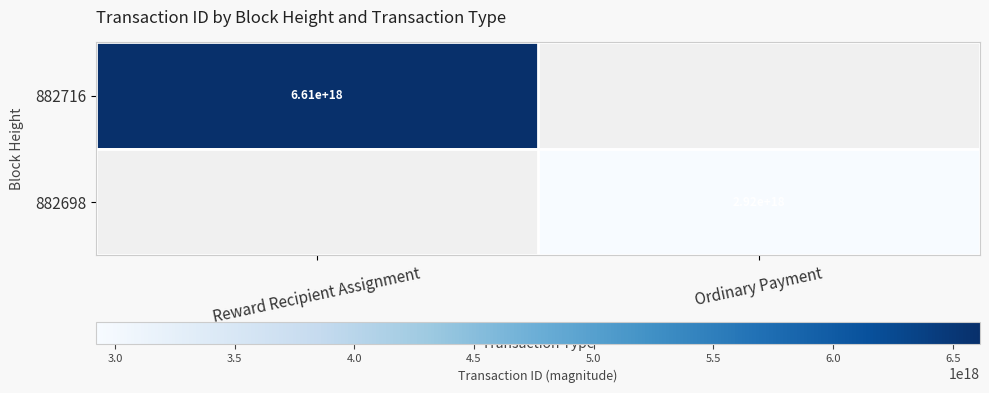

How many data points does each series have?

2